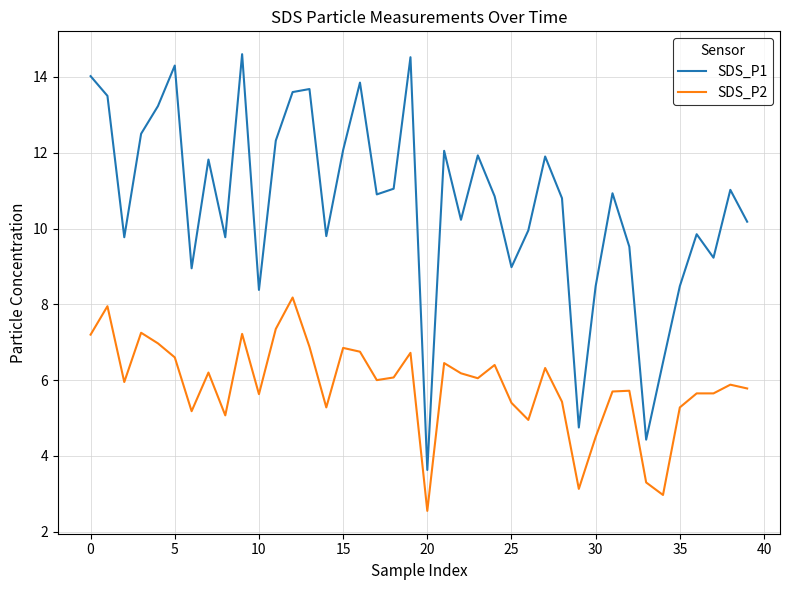

What is the difference between the maximum and minimum values in the SDS_P2 series?

5.6